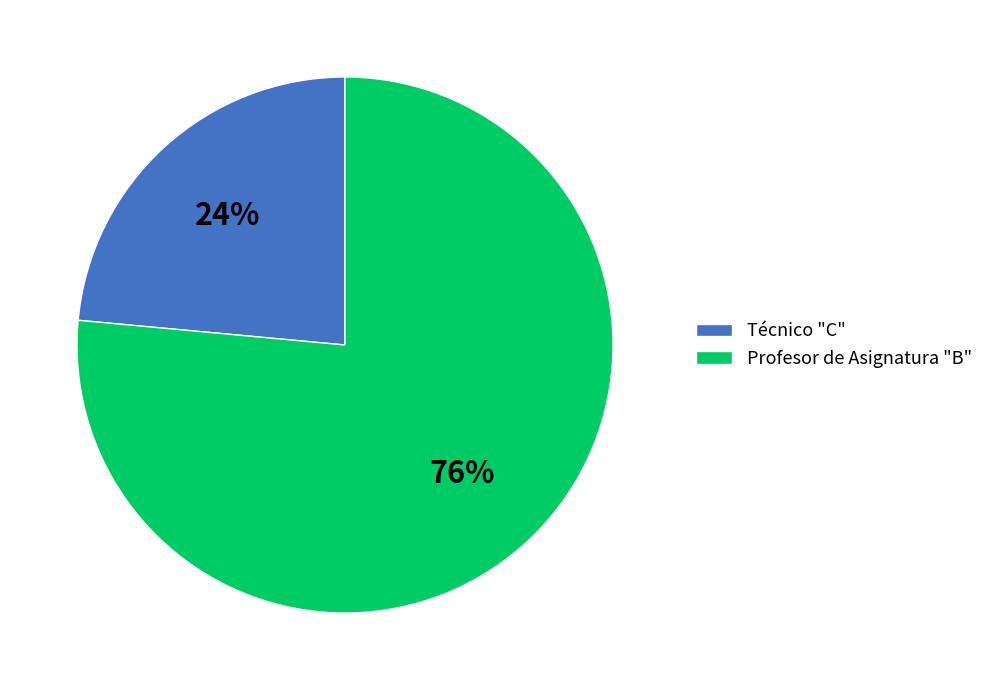

What is the smallest slice in the pie chart?

Técnico "C"